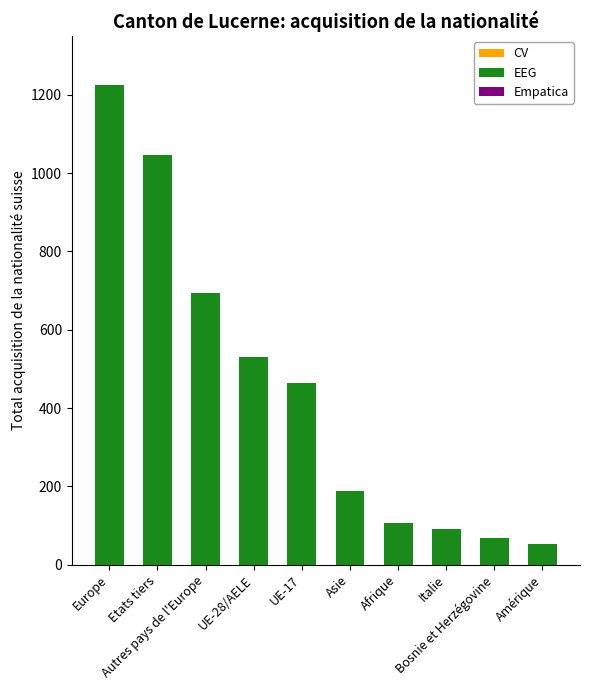

What is the average value?

447